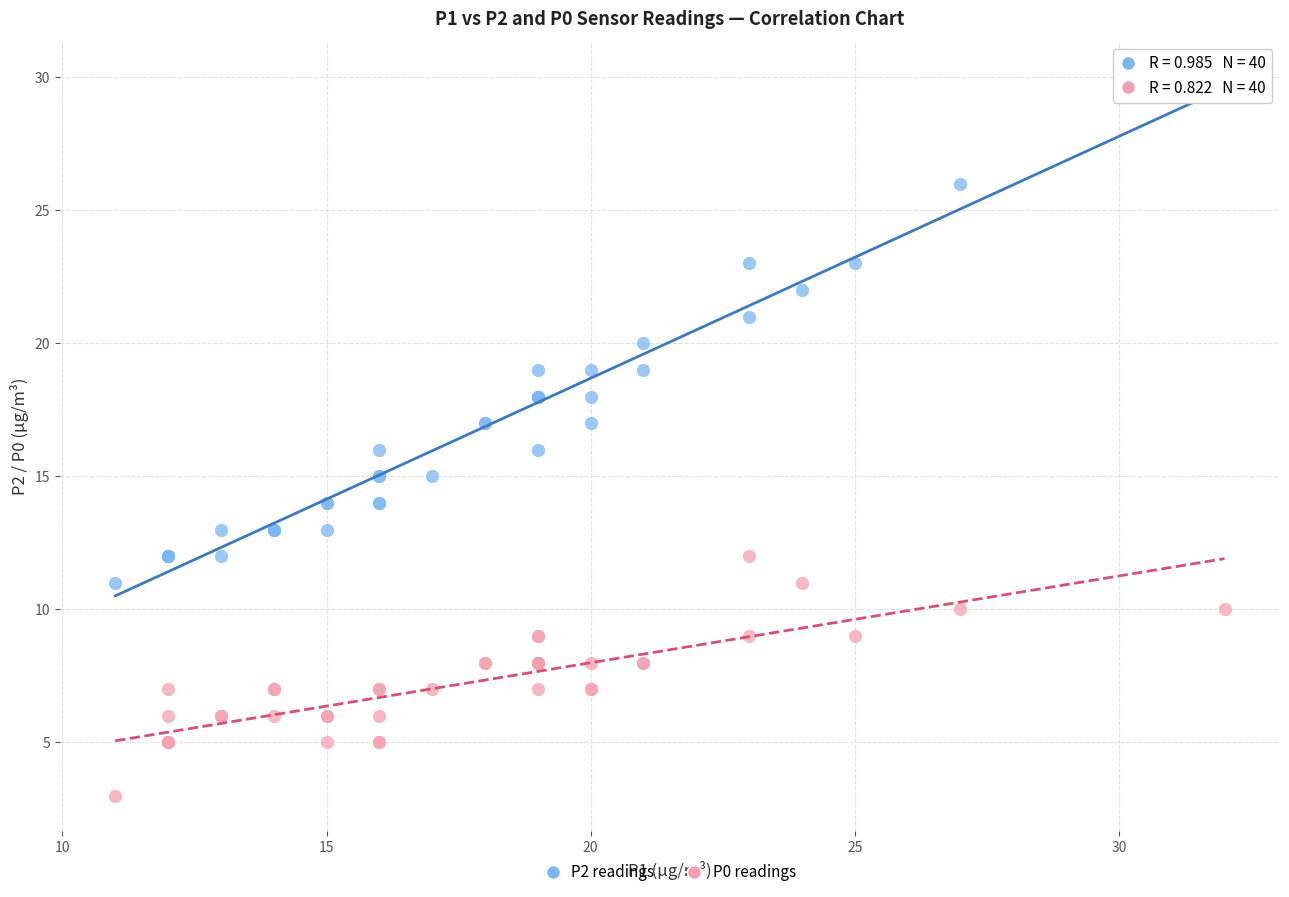

Which series contains the highest Y value?

P2 readings